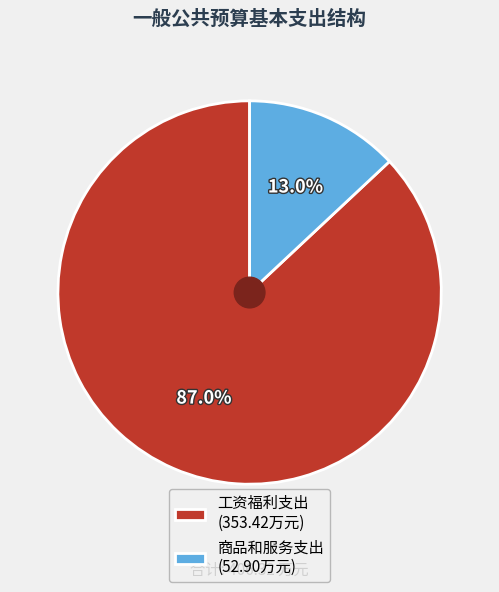

How many segments does this pie chart have?

2